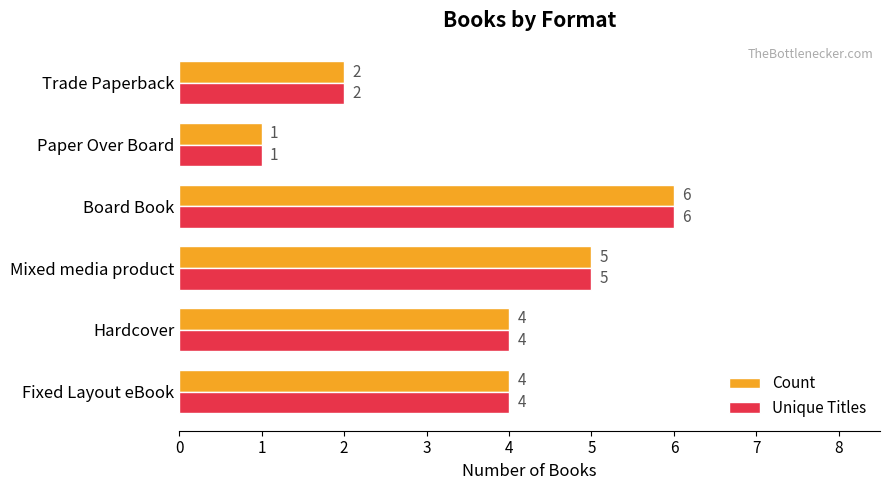

At how many categories does at least one series exceed 3?

4